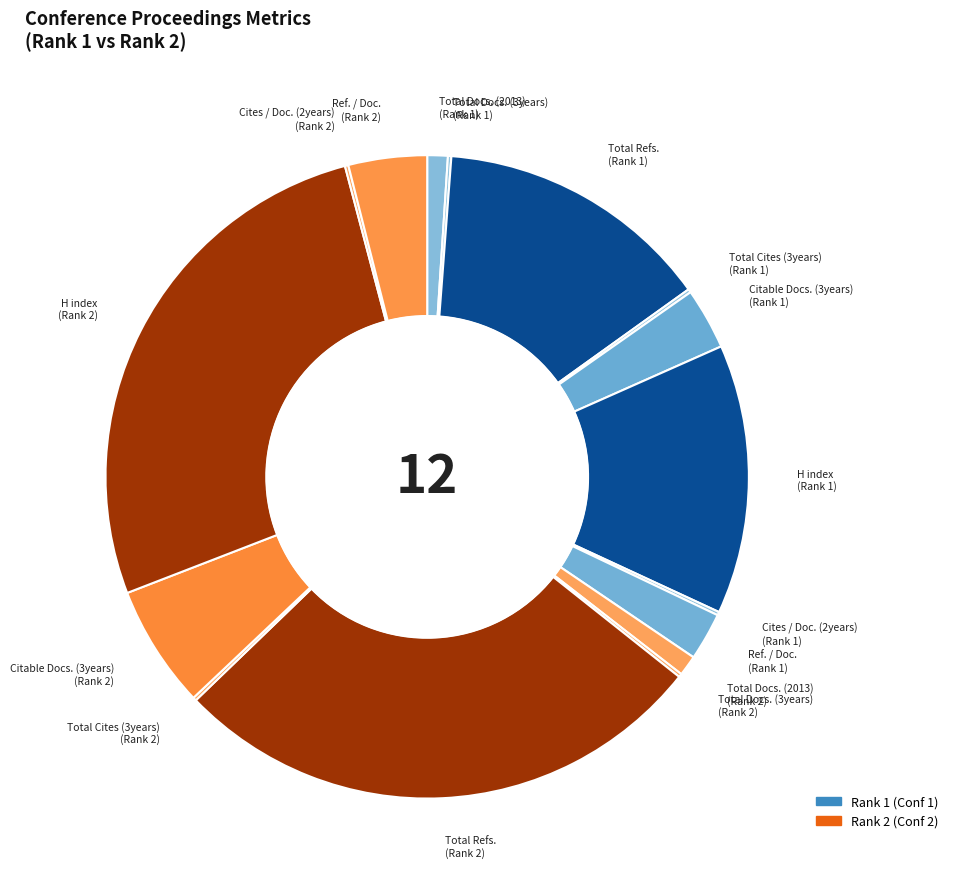

The Citable Docs. (3years) (Rank 2) slice represents 1% of the pie. True or false?

False